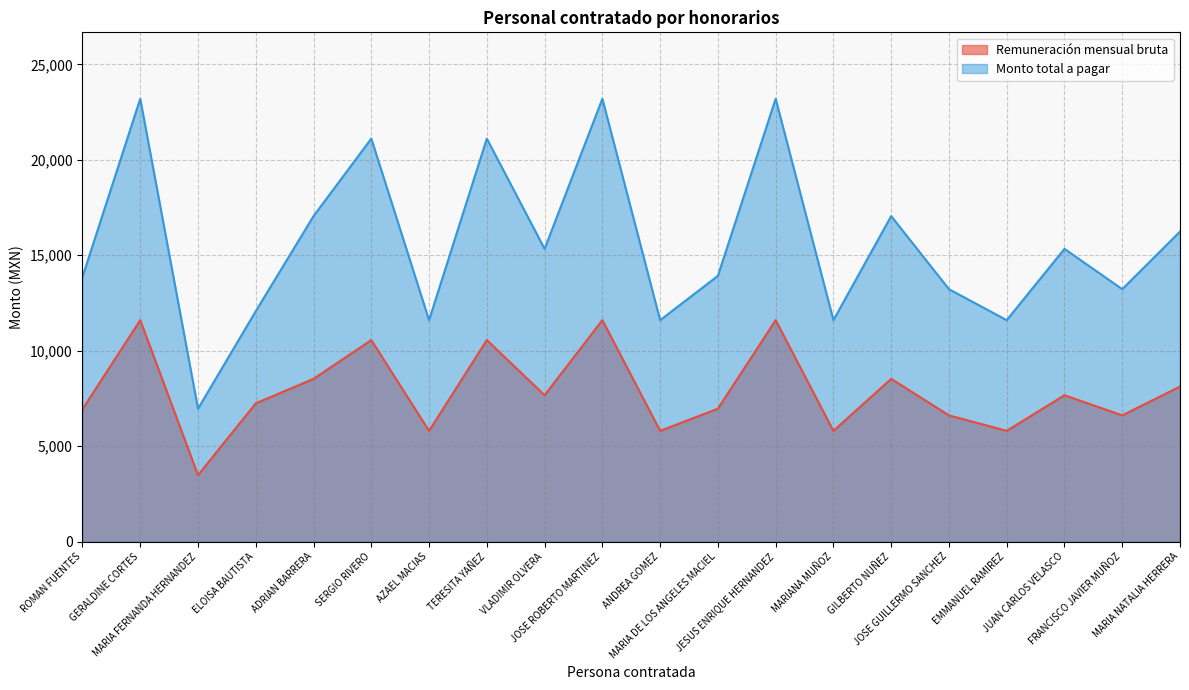

How many lines are shown in the chart?

2